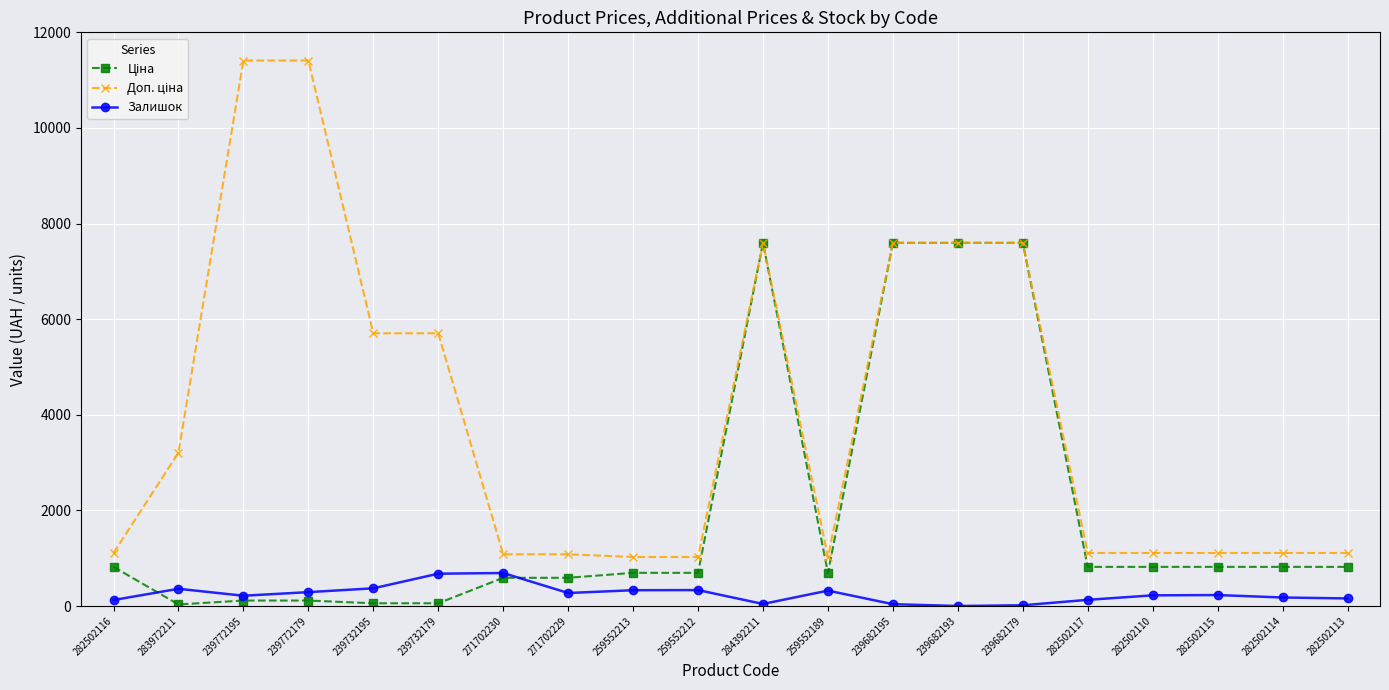

What is the highest value of the Залишок series?

690.0